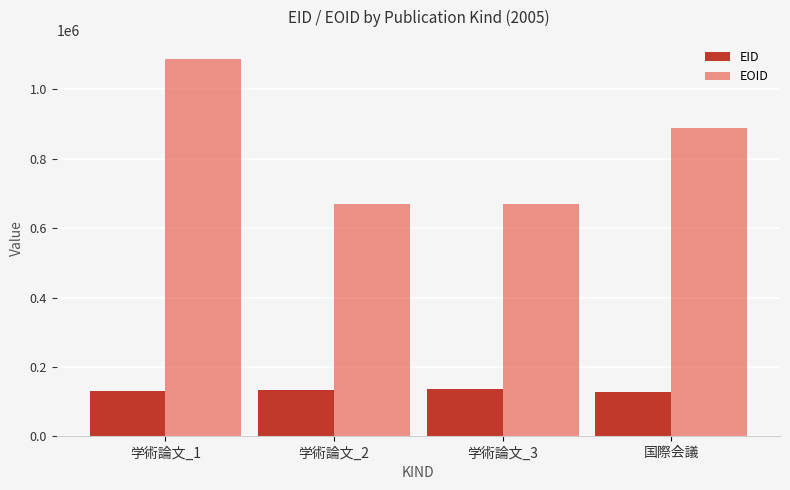

What is the label of the 1st bar from the right?

国際会議